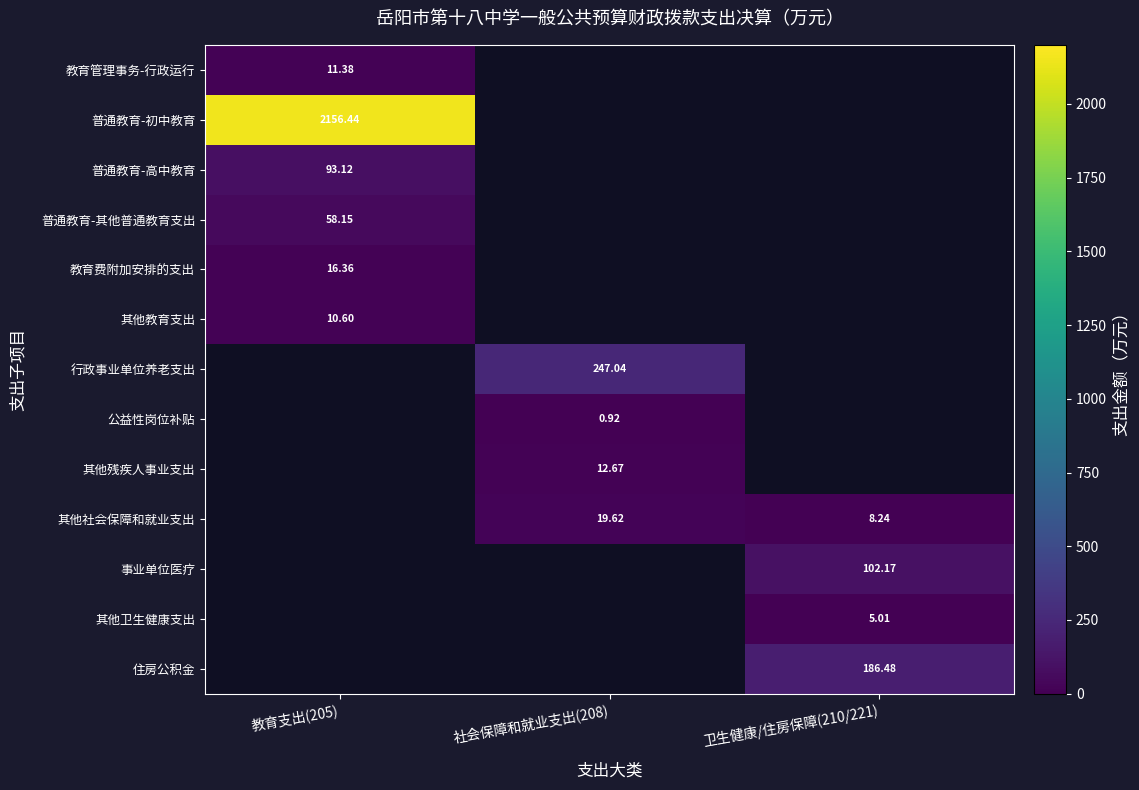

Is the value of 其他社会保障和就业支出 at 卫生健康/住房保障(210/221) greater than the value of 其他卫生健康支出 at 卫生健康/住房保障(210/221)?

Yes